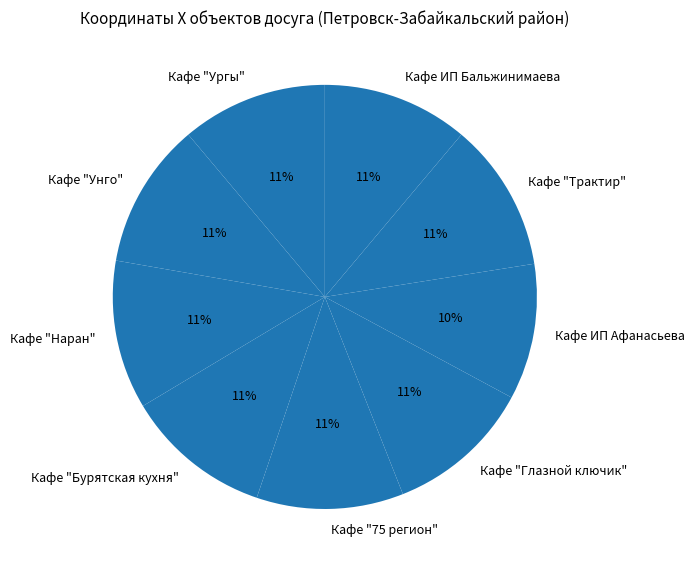

True or false: Кафе "Унго" accounts for 11% of the total.

True